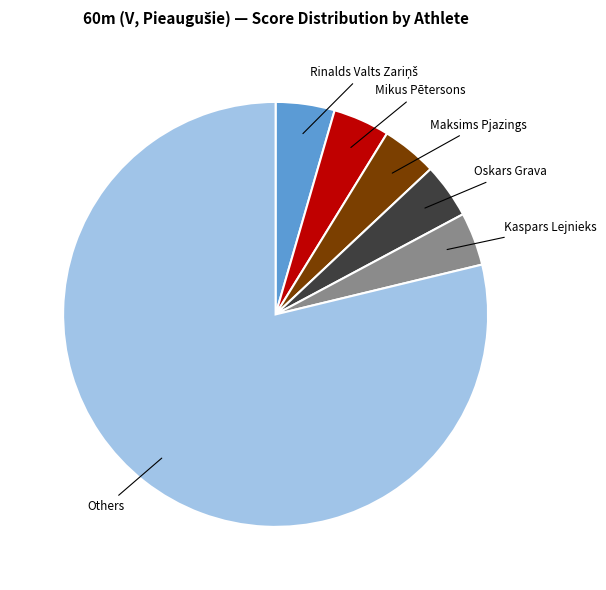

How many segments does this pie chart have?

6